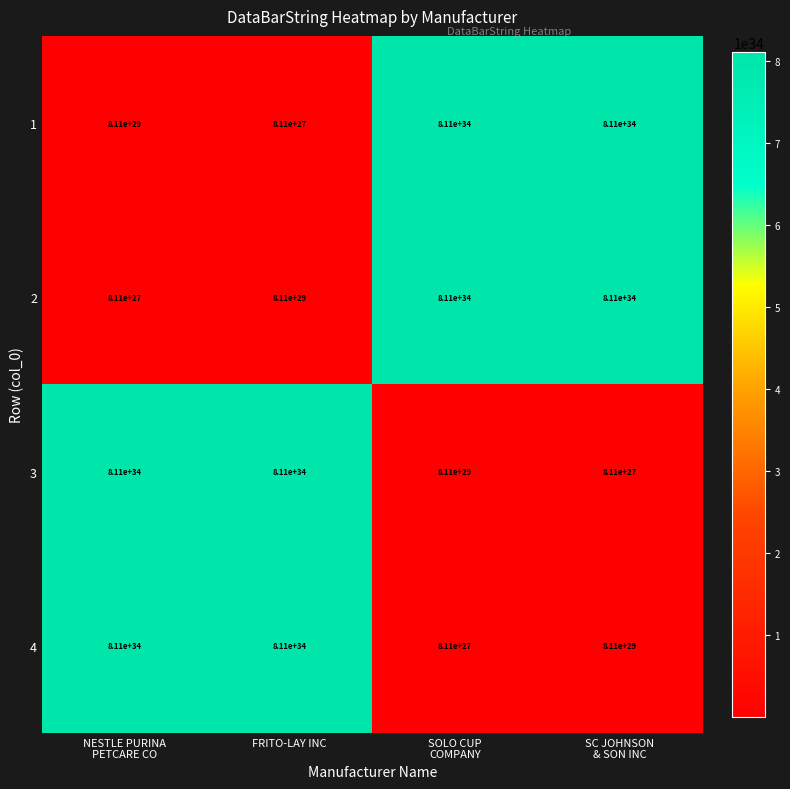

At how many categories does at least one series exceed 6740017502678016787040695918526464?

4